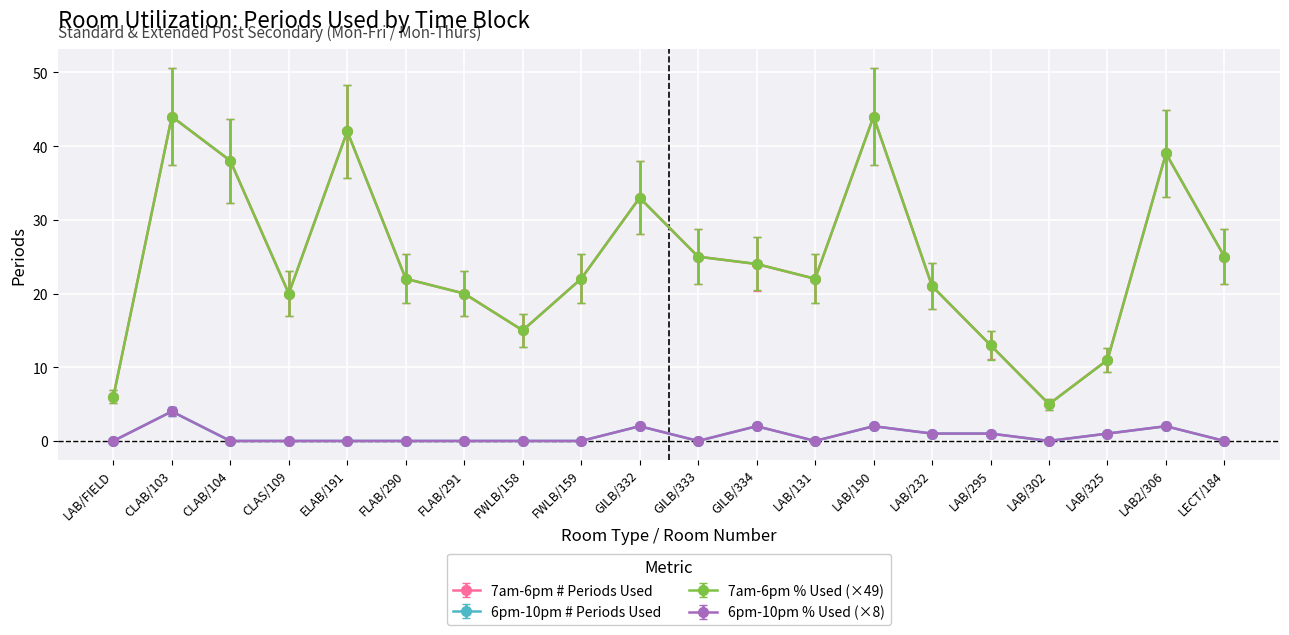

Does the chart have visible grid lines?

Yes